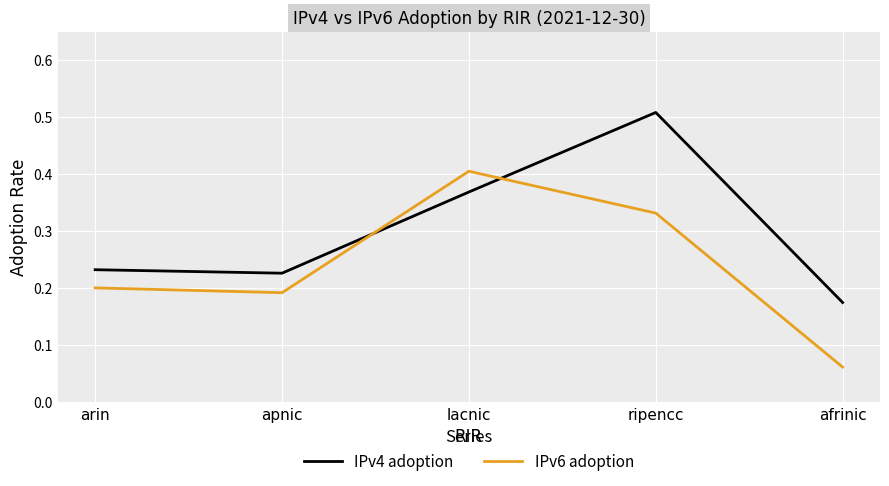

Where is IPv4 adoption nearest to the value 0?

afrinic